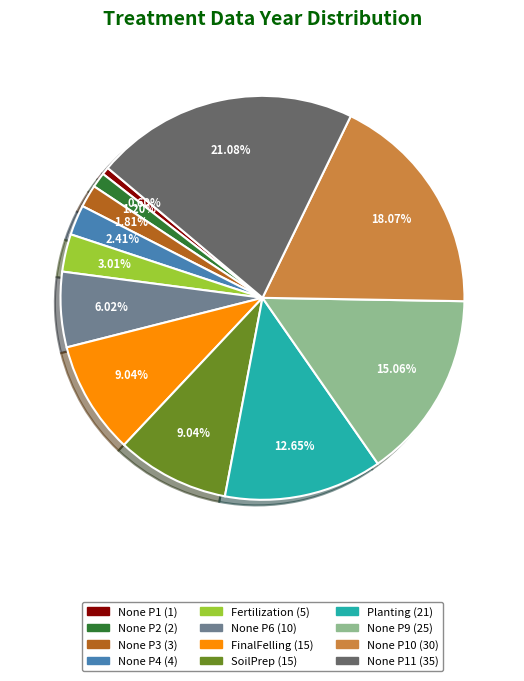

Is there a majority slice in this chart?

No